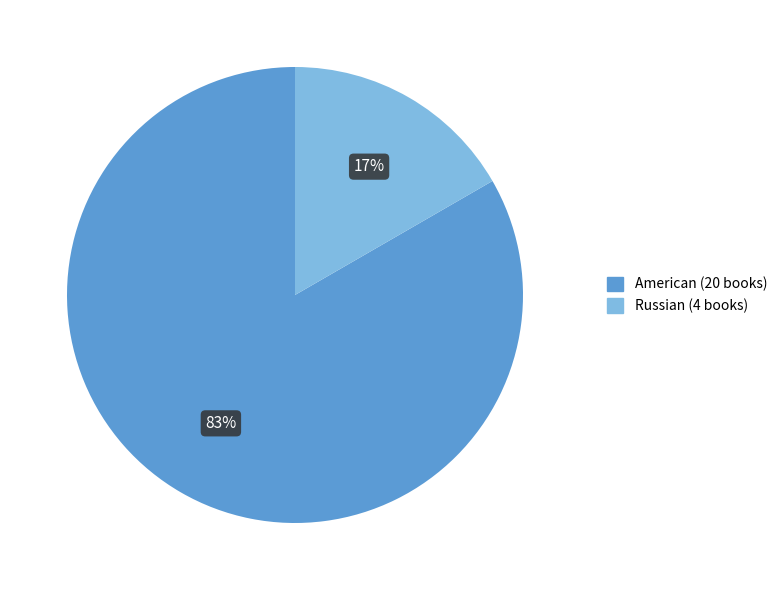

Is the sum of American and Russian greater than half?

Yes